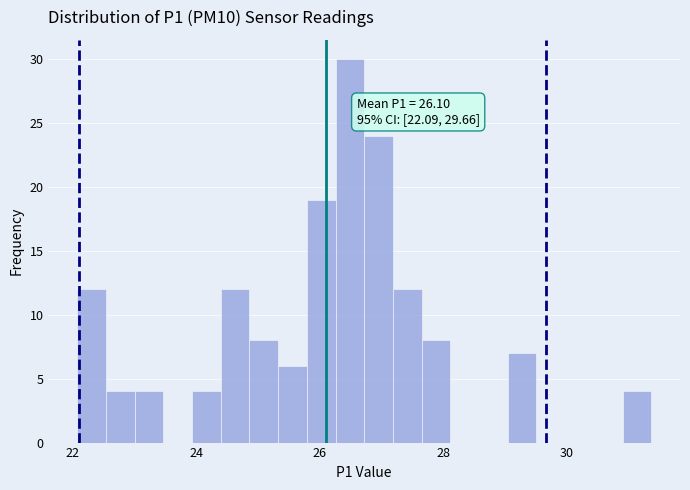

Around what value on the x-axis is the tallest bar? Give the approximate position of its centre, as read against the axis.

26.4